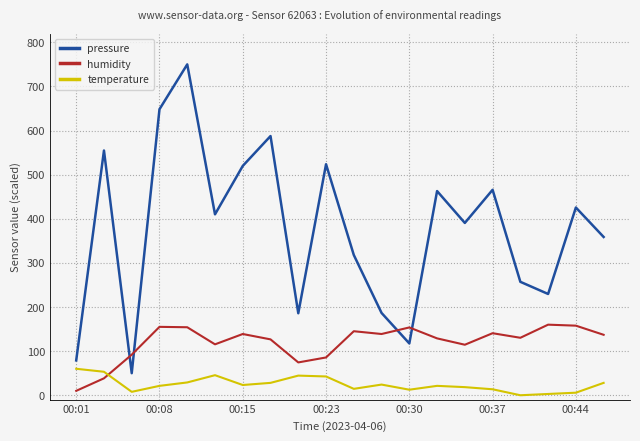

Rank the series by their average value, from highest to lowest.

pressure, humidity, temperature